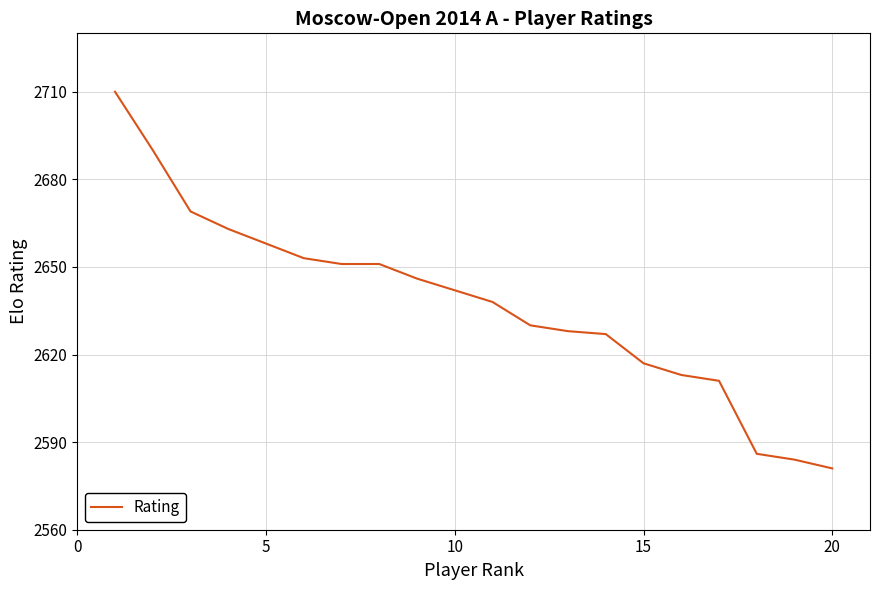

What is the difference between the maximum and minimum values?

129